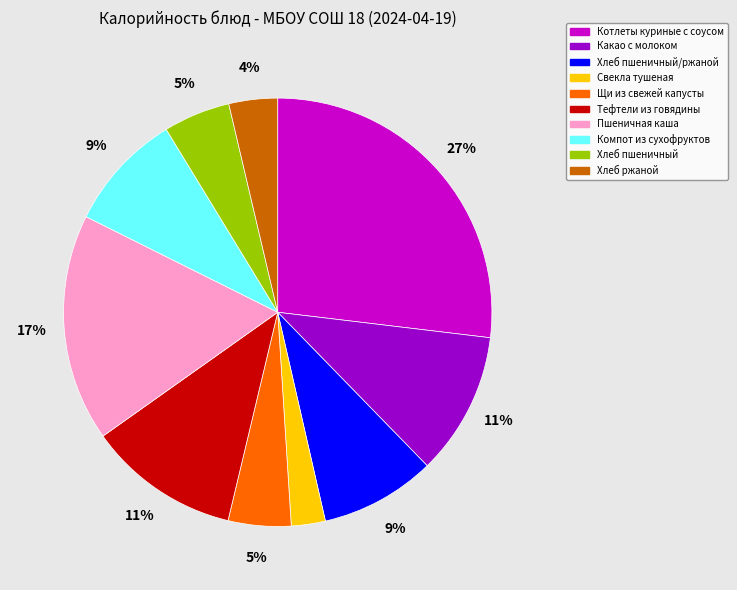

Is there any slice that represents more than half of the pie?

No